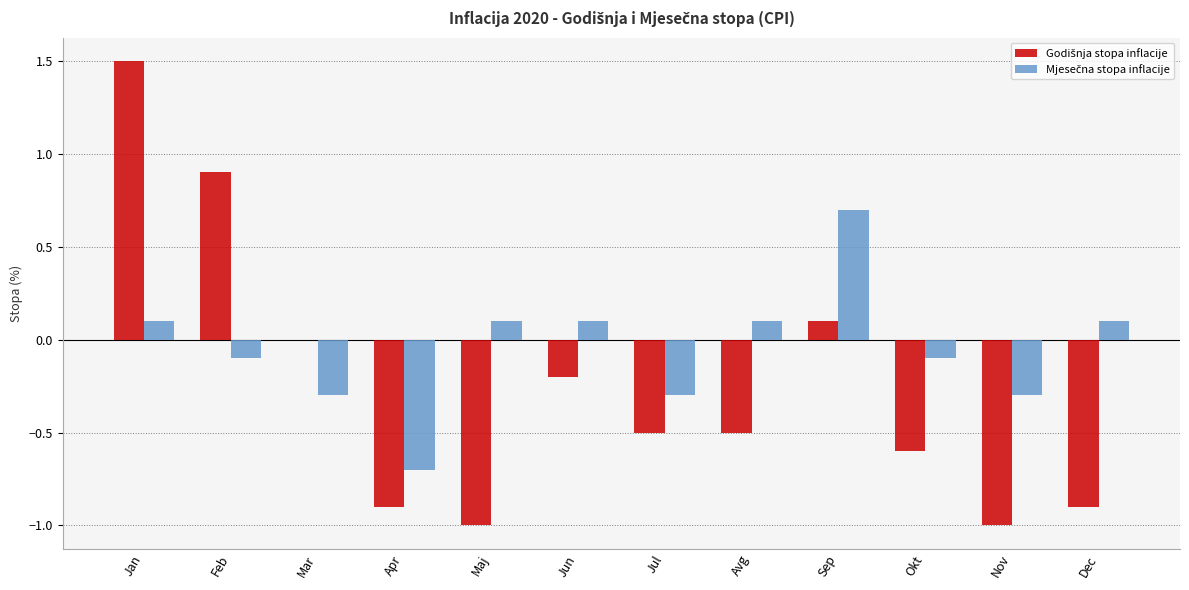

At which category is the sum across all series the highest?

Jan